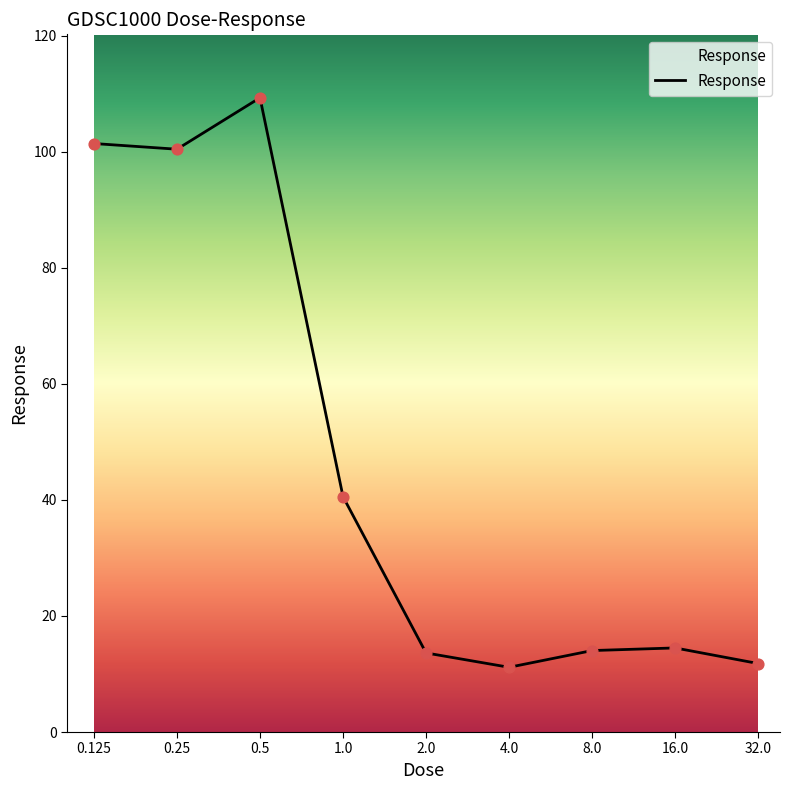

What is the smallest value displayed?

11.2